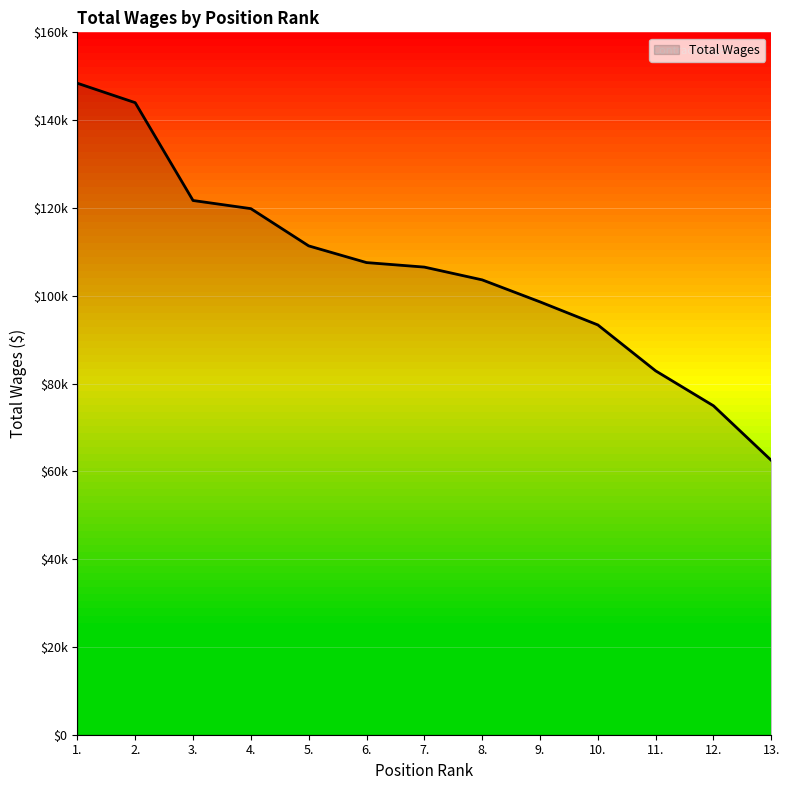

List the labels in order of value, smallest first.

13., 12., 11., 10., 9., 8., 7., 6., 5., 4., 3., 2., 1.